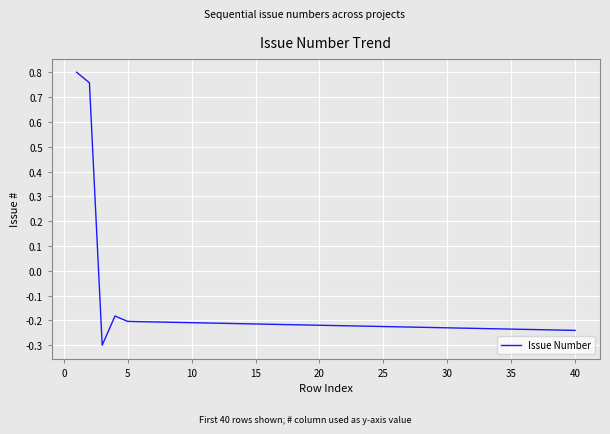

What is the minimum value shown in the chart?

-0.3